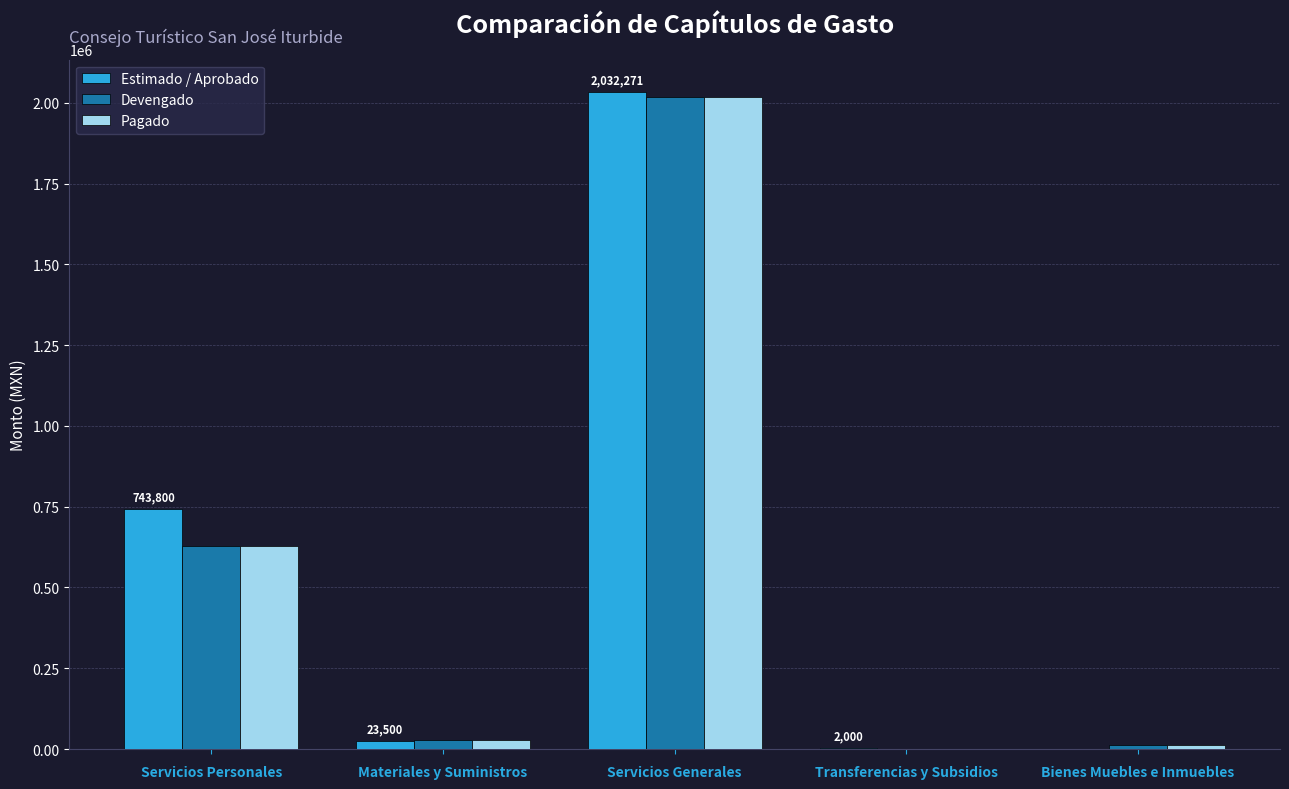

Where is Pagado nearest to the value 1009462?

Servicios Personales